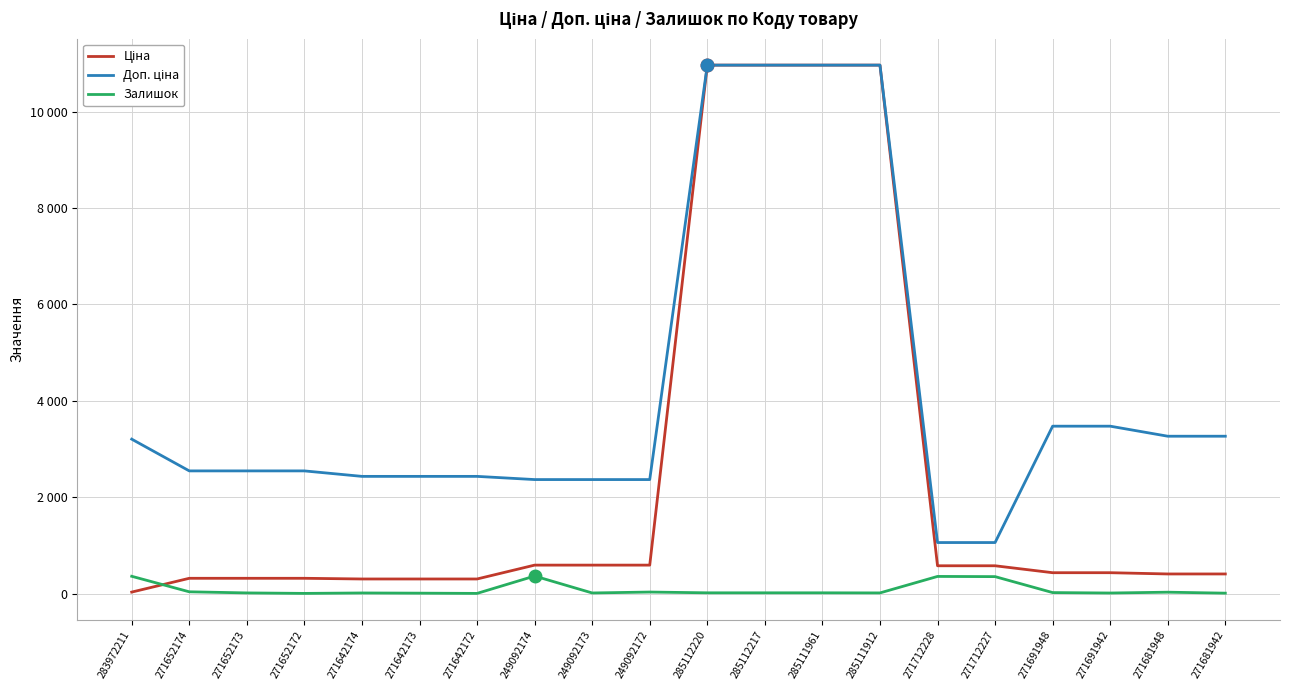

Is it true that Залишок equals 10.0 at 271642173?

True